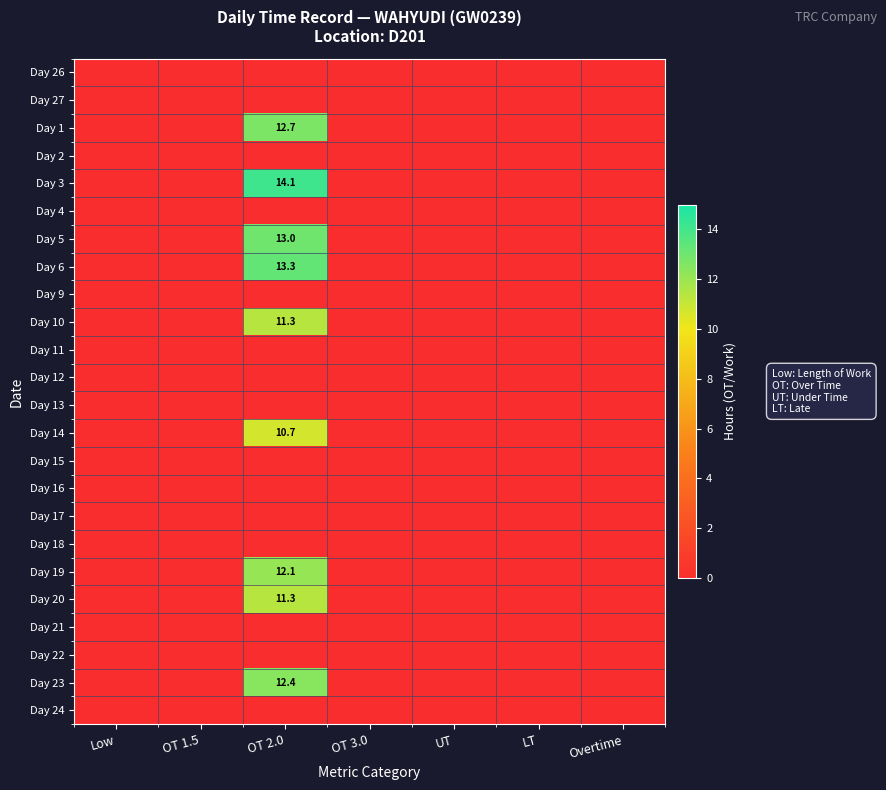

At Overtime, list the series in order from largest to smallest.

Day 26, Day 27, Day 1, Day 2, Day 3, Day 4, Day 5, Day 6, Day 9, Day 10, Day 11, Day 12, Day 13, Day 14, Day 15, Day 16, Day 17, Day 18, Day 19, Day 20, Day 21, Day 22, Day 23, Day 24